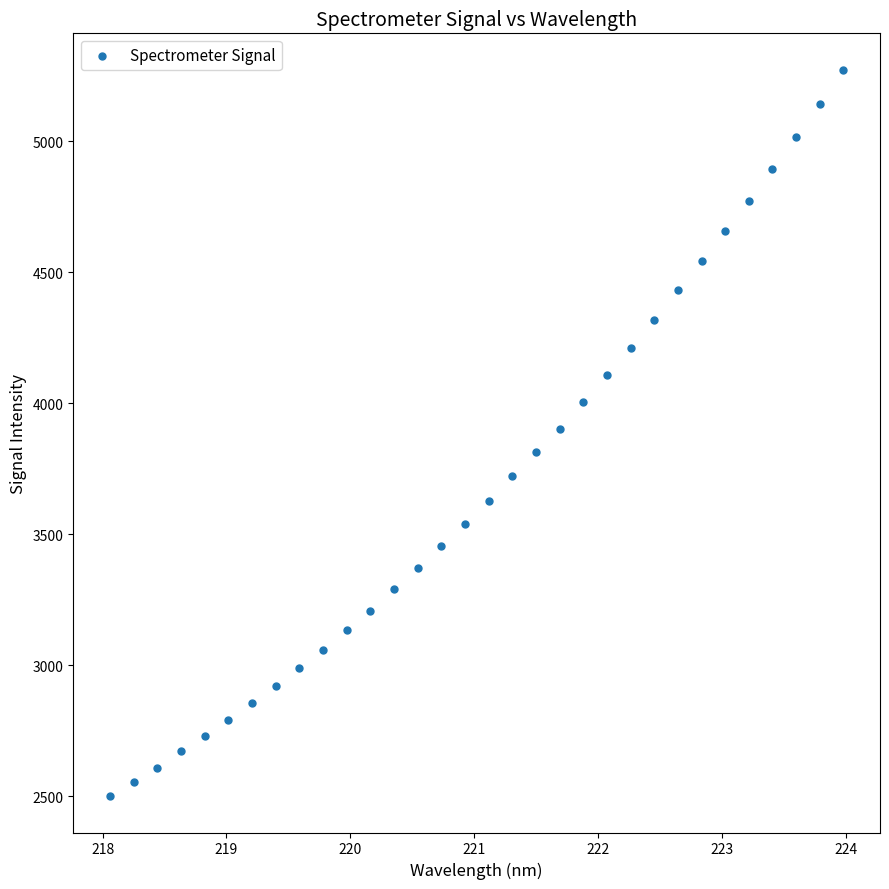

What is the range of X values (max minus min)?

5.9